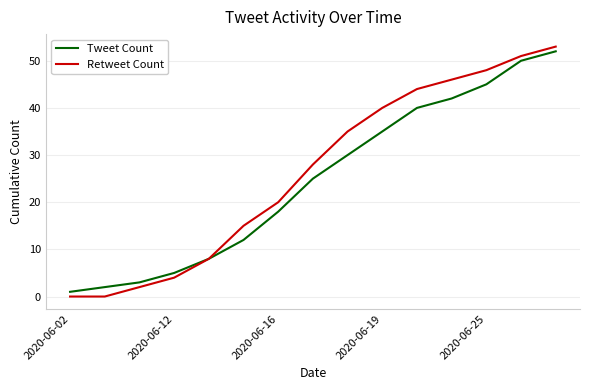

Which series has the widest spread of values?

Retweet Count